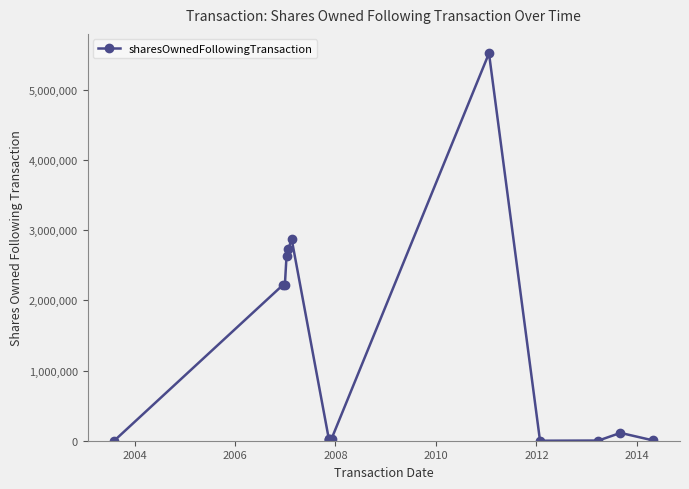

How many lines are shown in the chart?

1